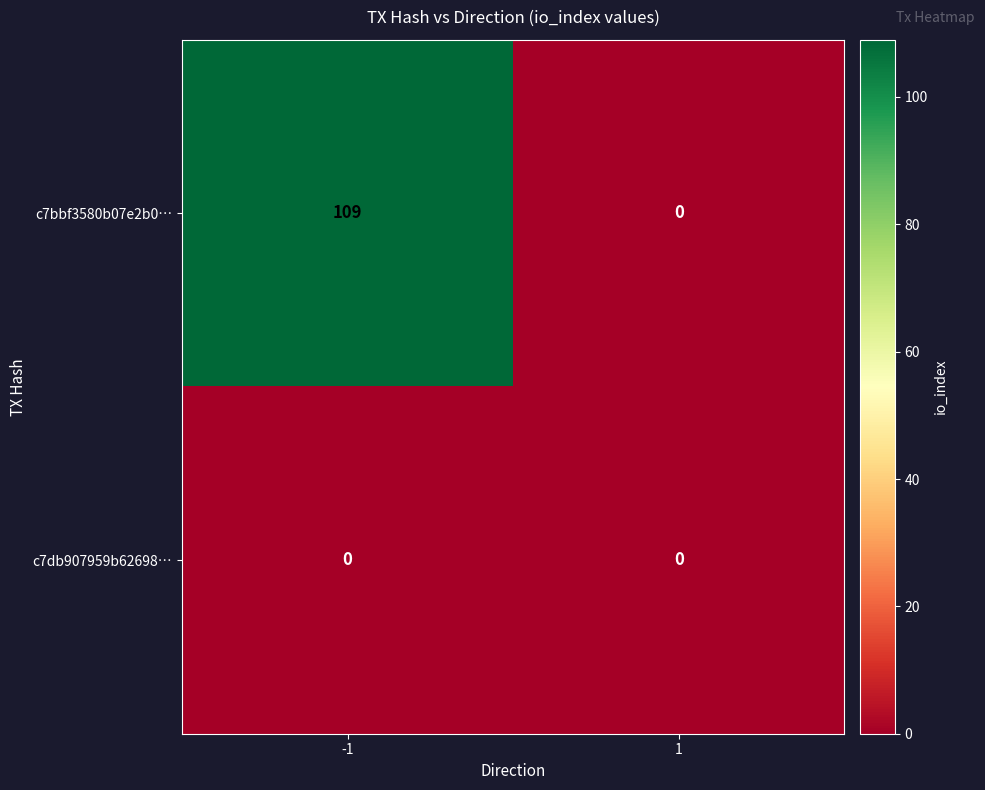

What is the spread (max minus min) of values at -1?

109